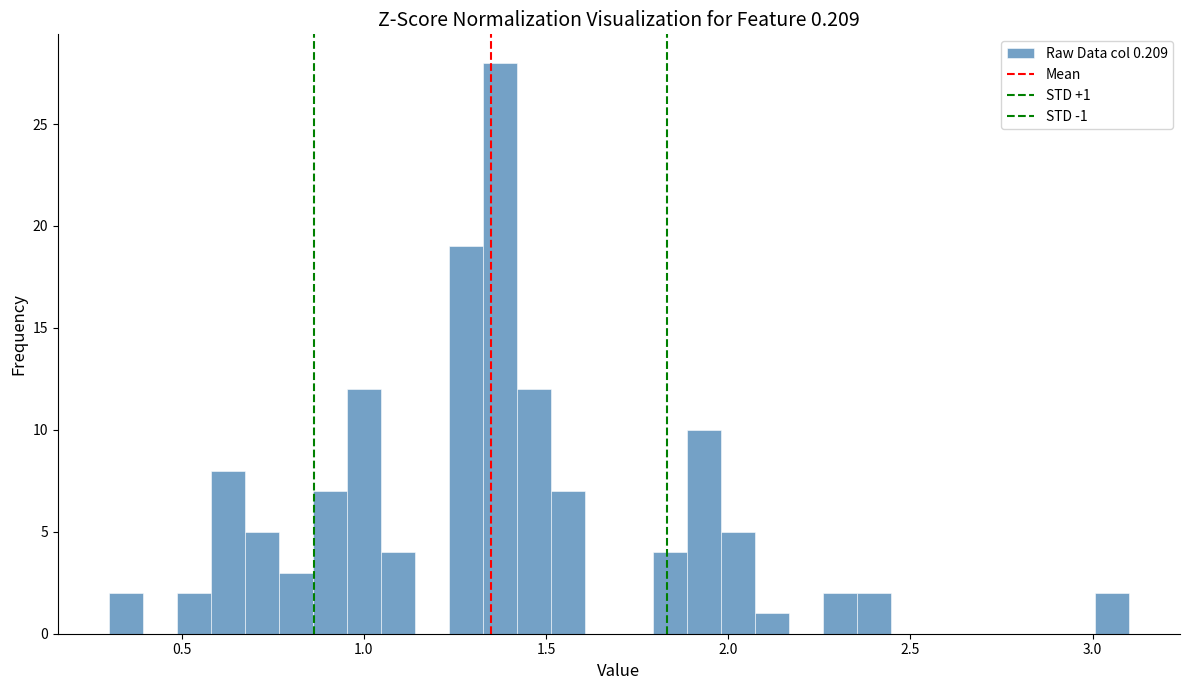

Read against the x-axis, roughly where is the centre of the tallest bar?

1.35